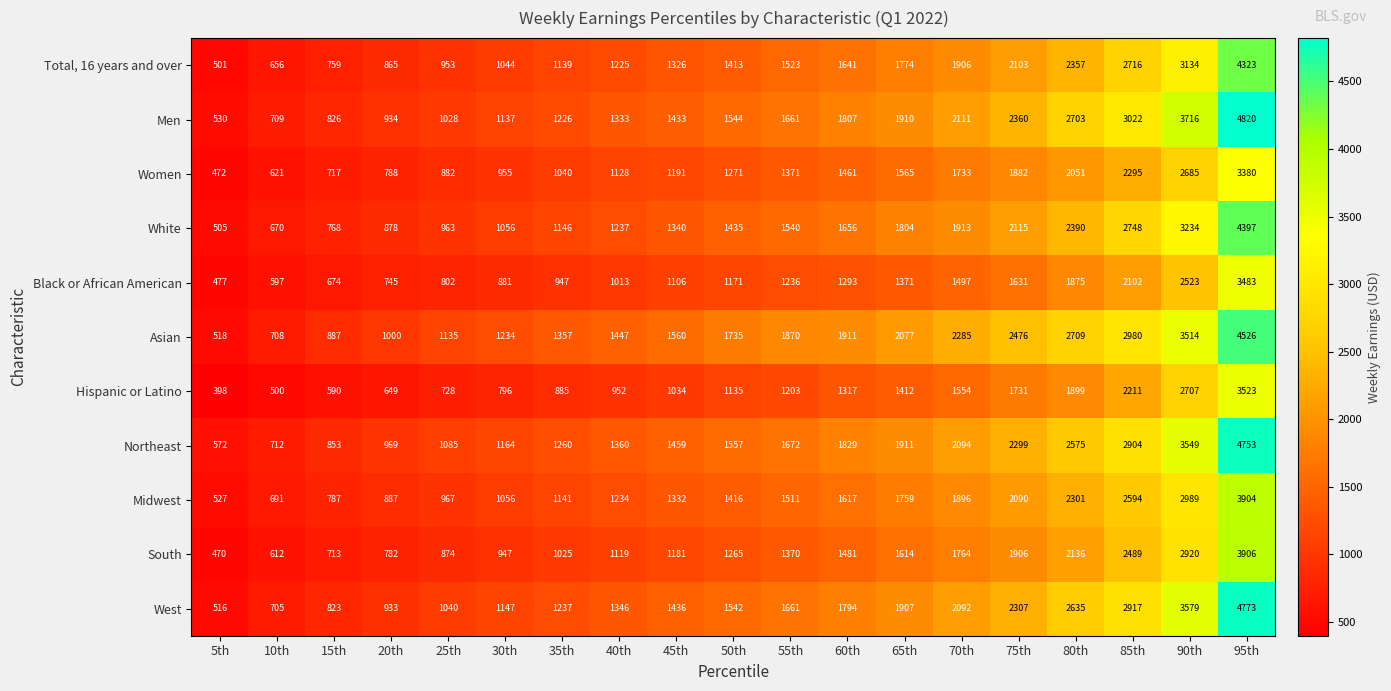

Which series has the largest total across all categories?

Asian